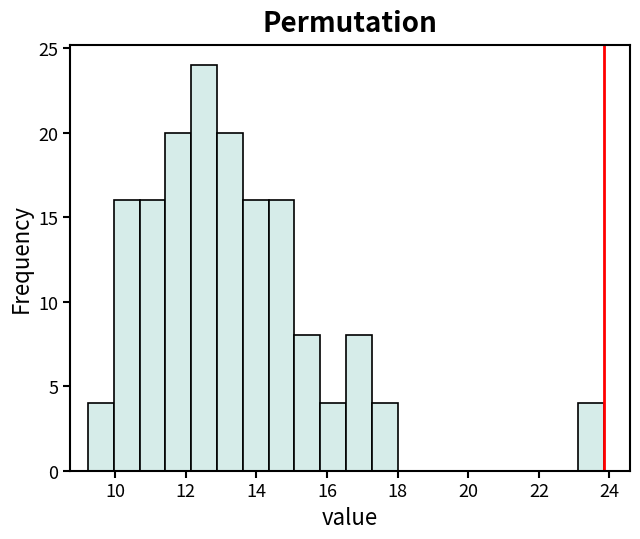

Around what value on the x-axis is the tallest bar? Give the approximate position of its centre, as read against the axis.

12.6